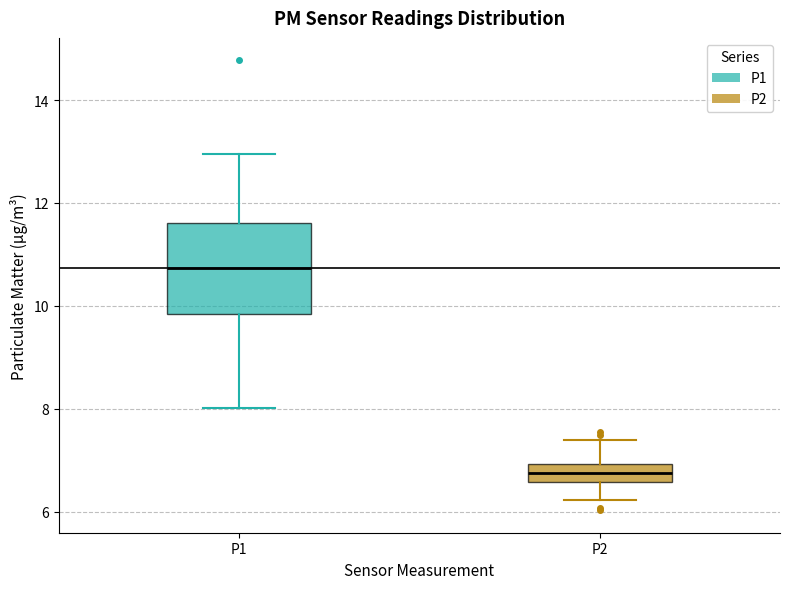

Where does the median line of the box for P1 sit on the y-axis? The values are not printed on the chart, so give them approximately, as read against the axis.

10.8